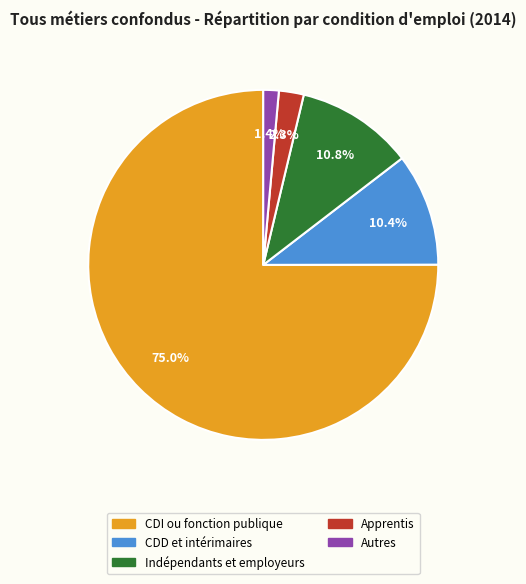

To the nearest percent, what is the average slice percentage?

20%